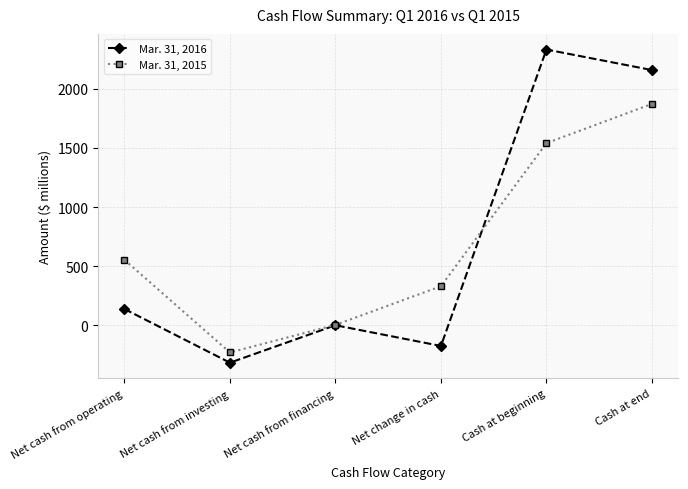

What is the spread (max minus min) of values at Cash at end?

286